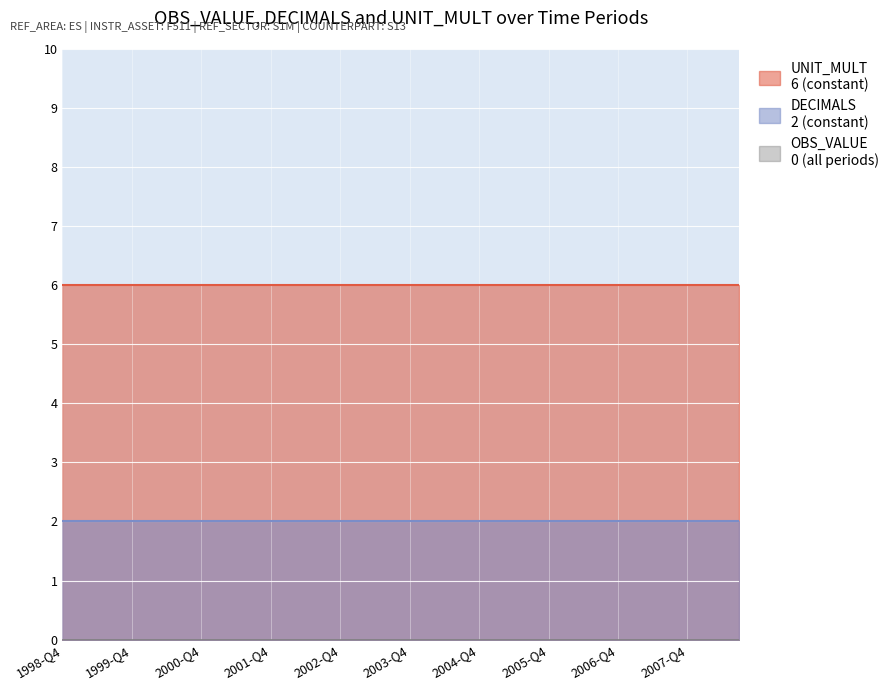

Reading left to right, list all the values displayed in this chart.

OBS_VALUE: 1998-Q4=0	1999-Q1=0	1999-Q2=0	1999-Q3=0	1999-Q4=0	2000-Q1=0	2000-Q2=0	2000-Q3=0	2000-Q4=0	2001-Q1=0	2001-Q2=0	2001-Q3=0	2001-Q4=0	2002-Q1=0	2002-Q2=0	2002-Q3=0	2002-Q4=0	2003-Q1=0	2003-Q2=0	2003-Q3=0	2003-Q4=0	2004-Q1=0	2004-Q2=0	2004-Q3=0	2004-Q4=0	2005-Q1=0	2005-Q2=0	2005-Q3=0	2005-Q4=0	2006-Q1=0	2006-Q2=0	2006-Q3=0	2006-Q4=0	2007-Q1=0	2007-Q2=0	2007-Q3=0	2007-Q4=0	2008-Q1=0	2008-Q2=0	2008-Q3=0
DECIMALS: 1998-Q4=2	1999-Q1=2	1999-Q2=2	1999-Q3=2	1999-Q4=2	2000-Q1=2	2000-Q2=2	2000-Q3=2	2000-Q4=2	2001-Q1=2	2001-Q2=2	2001-Q3=2	2001-Q4=2	2002-Q1=2	2002-Q2=2	2002-Q3=2	2002-Q4=2	2003-Q1=2	2003-Q2=2	2003-Q3=2	2003-Q4=2	2004-Q1=2	2004-Q2=2	2004-Q3=2	2004-Q4=2	2005-Q1=2	2005-Q2=2	2005-Q3=2	2005-Q4=2	2006-Q1=2	2006-Q2=2	2006-Q3=2	2006-Q4=2	2007-Q1=2	2007-Q2=2	2007-Q3=2	2007-Q4=2	2008-Q1=2	2008-Q2=2	2008-Q3=2
UNIT_MULT: 1998-Q4=6	1999-Q1=6	1999-Q2=6	1999-Q3=6	1999-Q4=6	2000-Q1=6	2000-Q2=6	2000-Q3=6	2000-Q4=6	2001-Q1=6	2001-Q2=6	2001-Q3=6	2001-Q4=6	2002-Q1=6	2002-Q2=6	2002-Q3=6	2002-Q4=6	2003-Q1=6	2003-Q2=6	2003-Q3=6	2003-Q4=6	2004-Q1=6	2004-Q2=6	2004-Q3=6	2004-Q4=6	2005-Q1=6	2005-Q2=6	2005-Q3=6	2005-Q4=6	2006-Q1=6	2006-Q2=6	2006-Q3=6	2006-Q4=6	2007-Q1=6	2007-Q2=6	2007-Q3=6	2007-Q4=6	2008-Q1=6	2008-Q2=6	2008-Q3=6